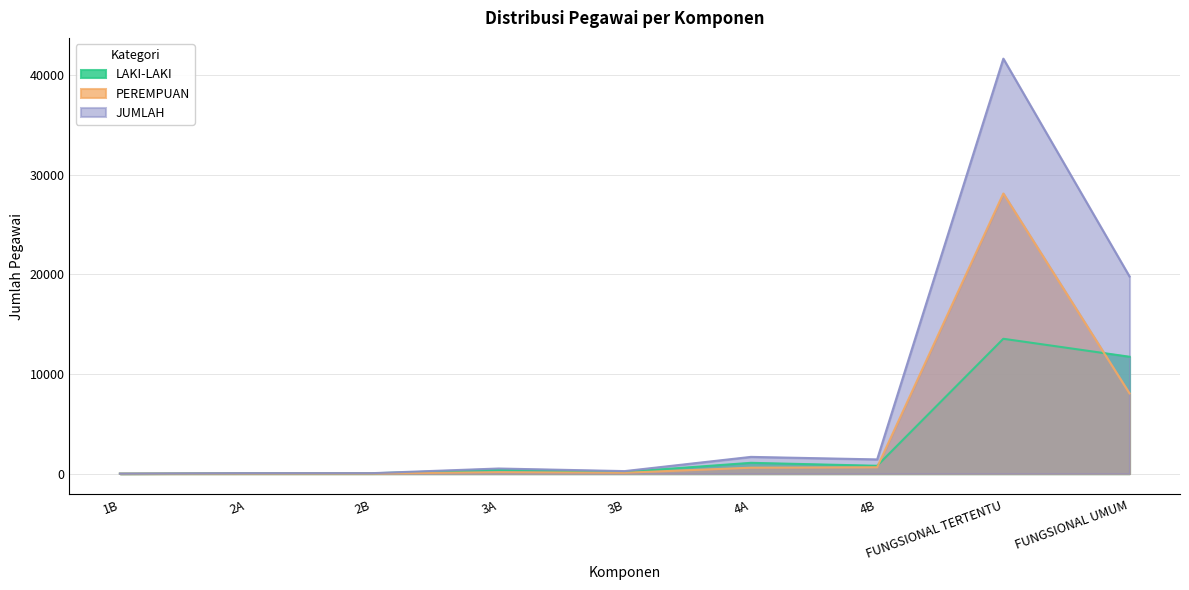

What is the difference between the maximum and second lowest values in the JUMLAH series?

41626